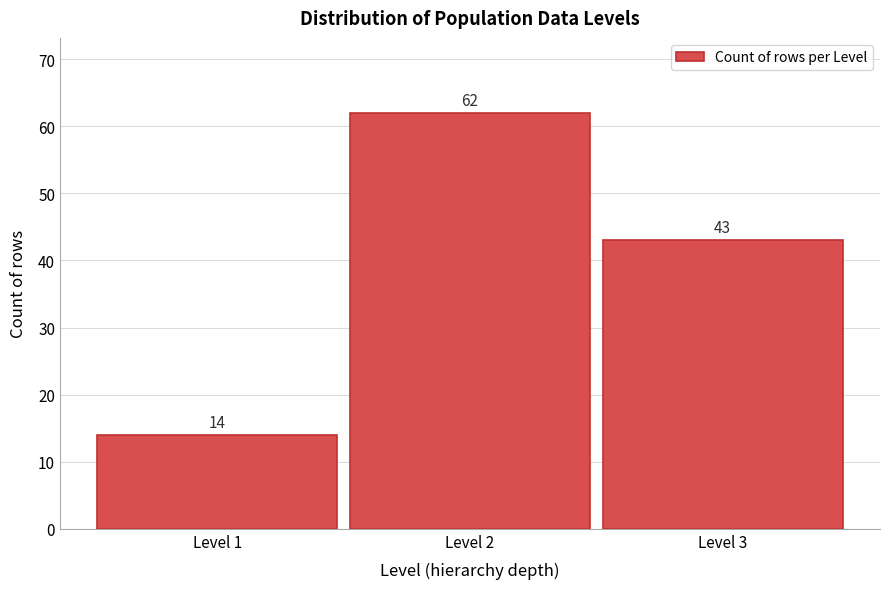

Reading left to right, list all the values displayed in this chart.

Level 1=14	Level 2=62	Level 3=43